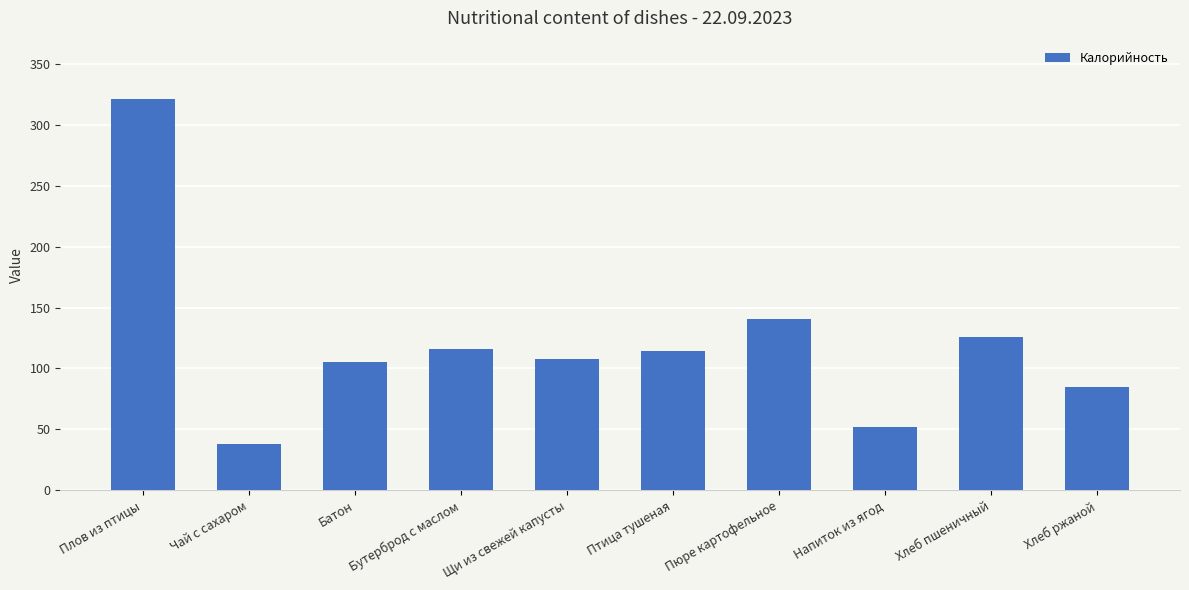

What is the ratio of the value at Плов из птицы to the value at Хлеб ржаной?

3.8